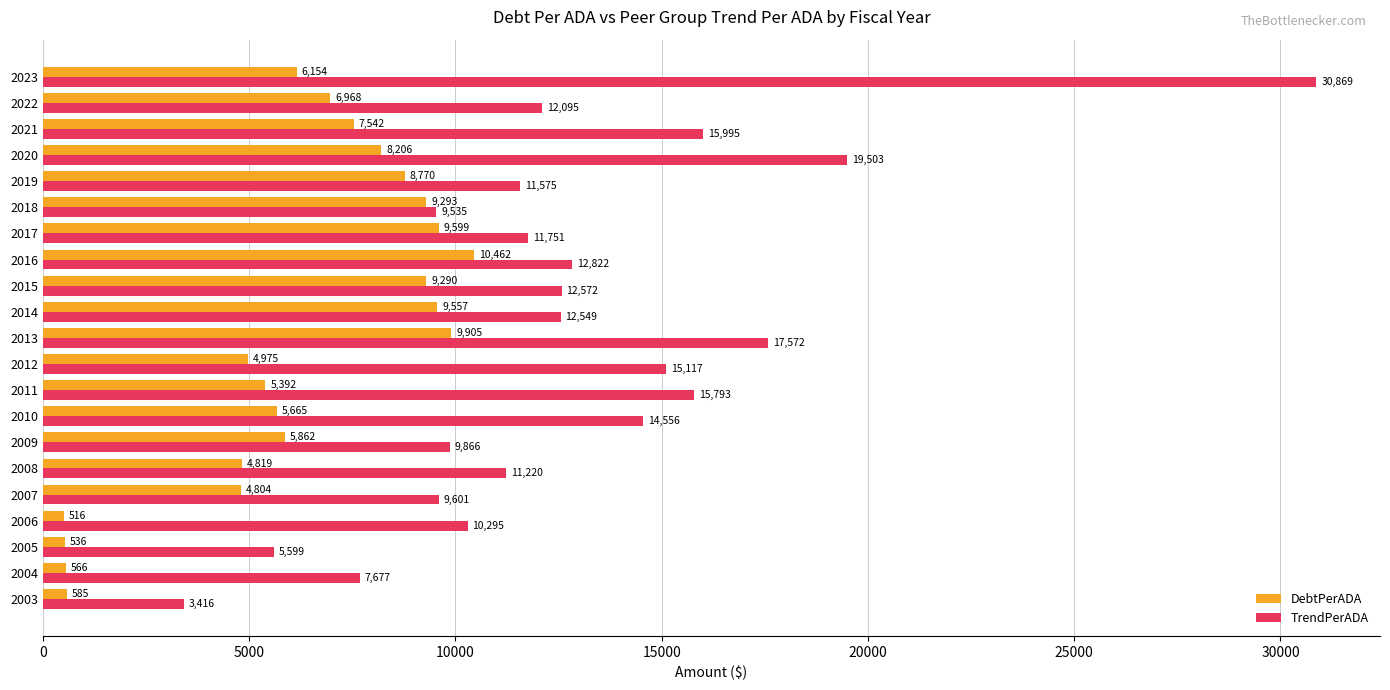

Which series has the largest total across all categories?

TrendPerADA